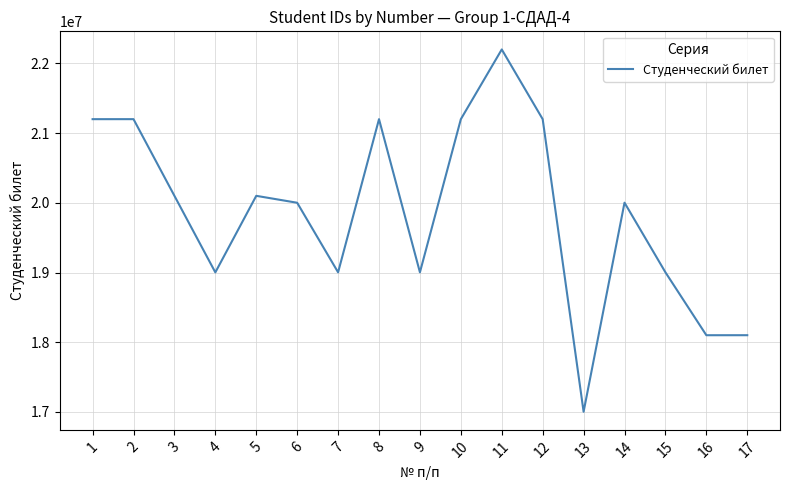

What is the difference between the maximum and minimum values?

5197984